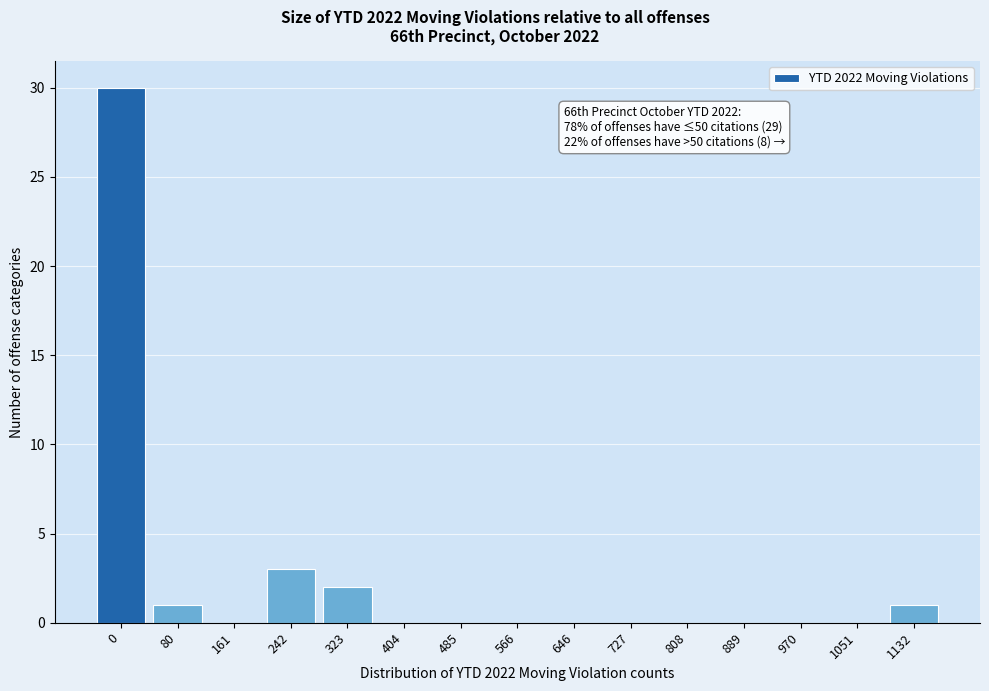

Reading left to right, transcribe all the data shown in this chart.

0=30	80=1	161=0	242=3	323=2	404=0	485=0	566=0	646=0	727=0	808=0	889=0	970=0	1051=0	1132=1